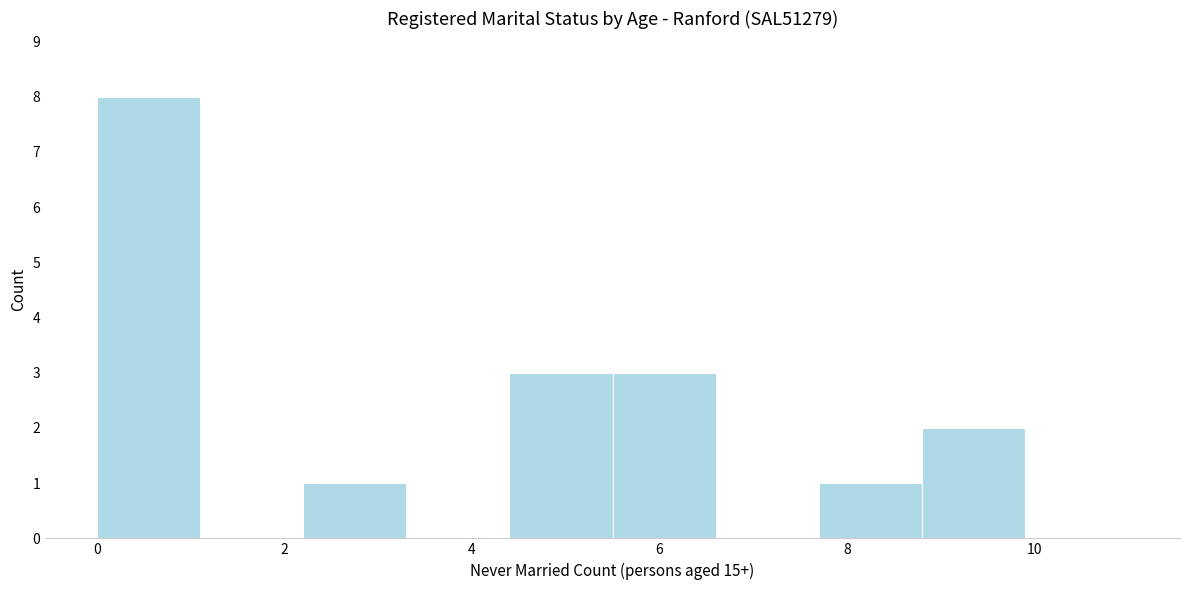

Reading left to right, transcribe this chart: for each bar, give the range it covers on the x-axis and its height. Neither the bar edges nor the heights are printed on the chart, so give them approximately, as read against the axes.

0.0 to 1.1: 8
1.1 to 2.2: 0
2.2 to 3.3: 1
3.3 to 4.4: 0
4.4 to 5.5: 3
5.5 to 6.6: 3
6.6 to 7.7: 0
7.7 to 8.8: 1
8.8 to 9.9: 2
9.9 to 11.0: 0